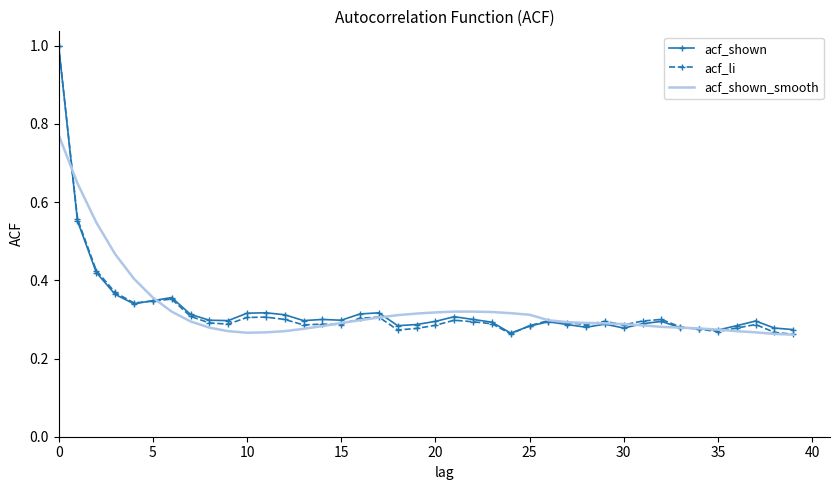

After their last crossing, which series has the higher values: acf_shown or acf_li?

acf_shown